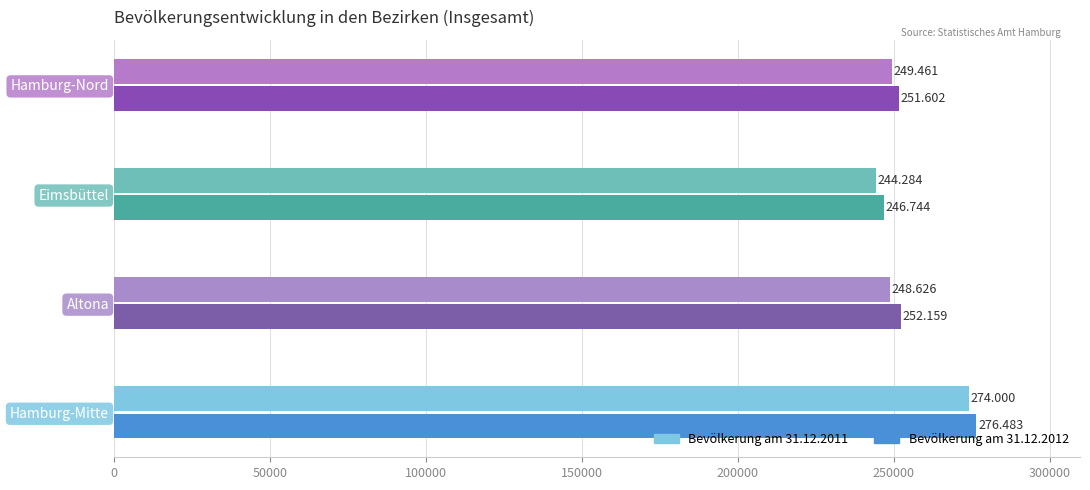

What is the difference between the Bevölkerung am 31.12.2011 values at Altona and Hamburg-Nord?

835